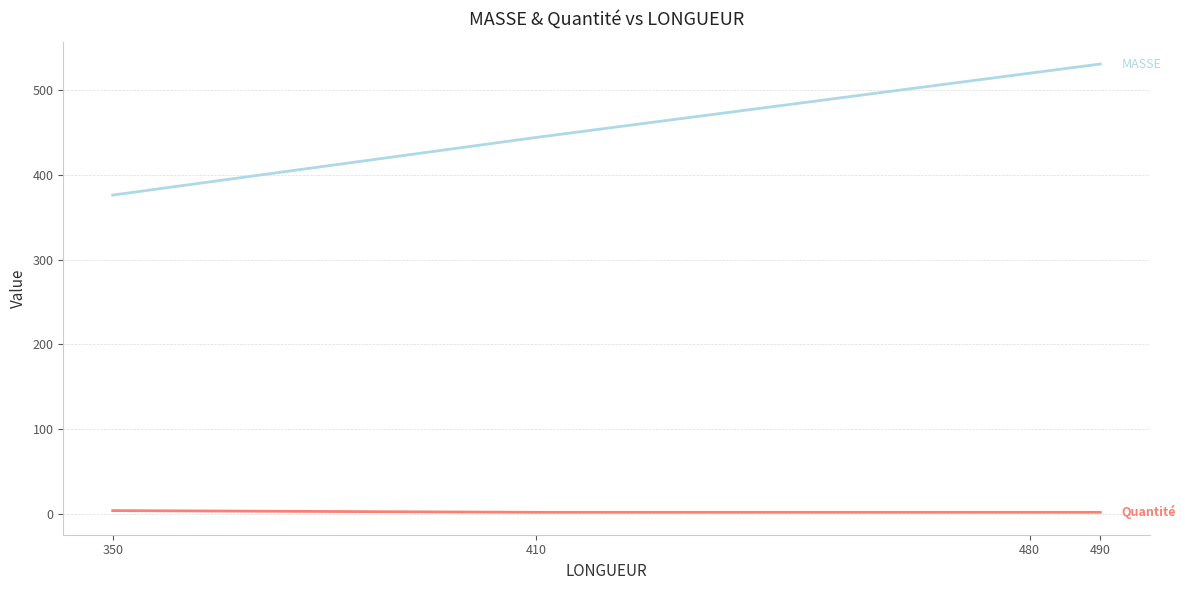

What is the greatest value displayed?

530.7